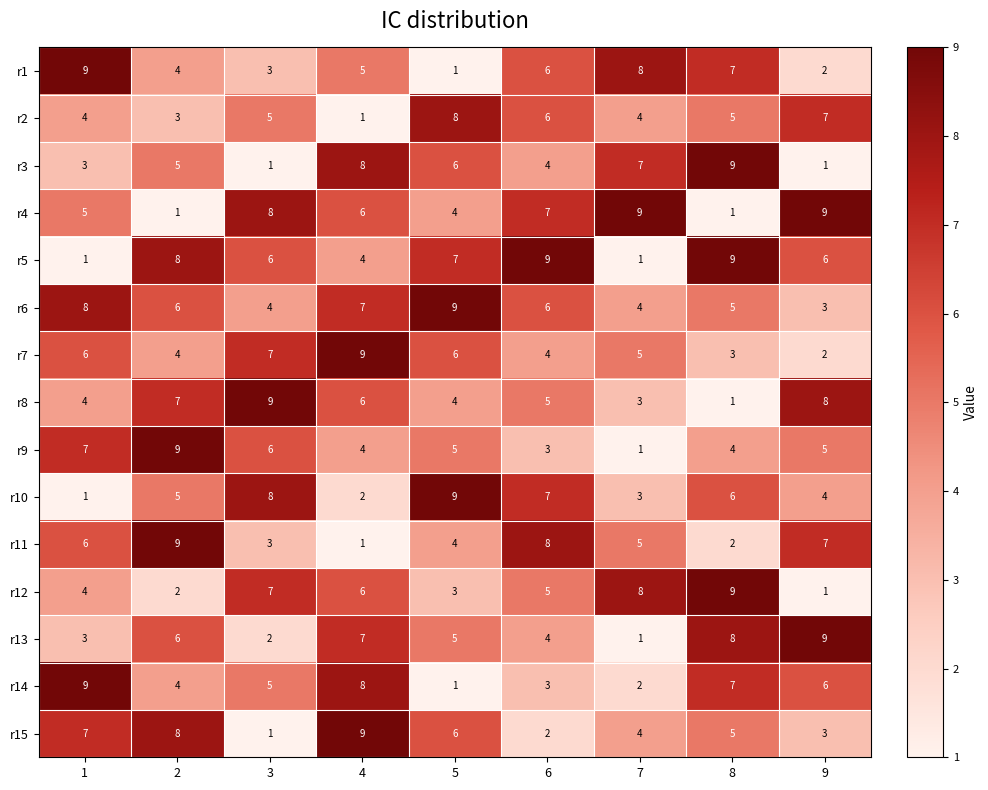

How many r15 values are between 3 and 7?

5